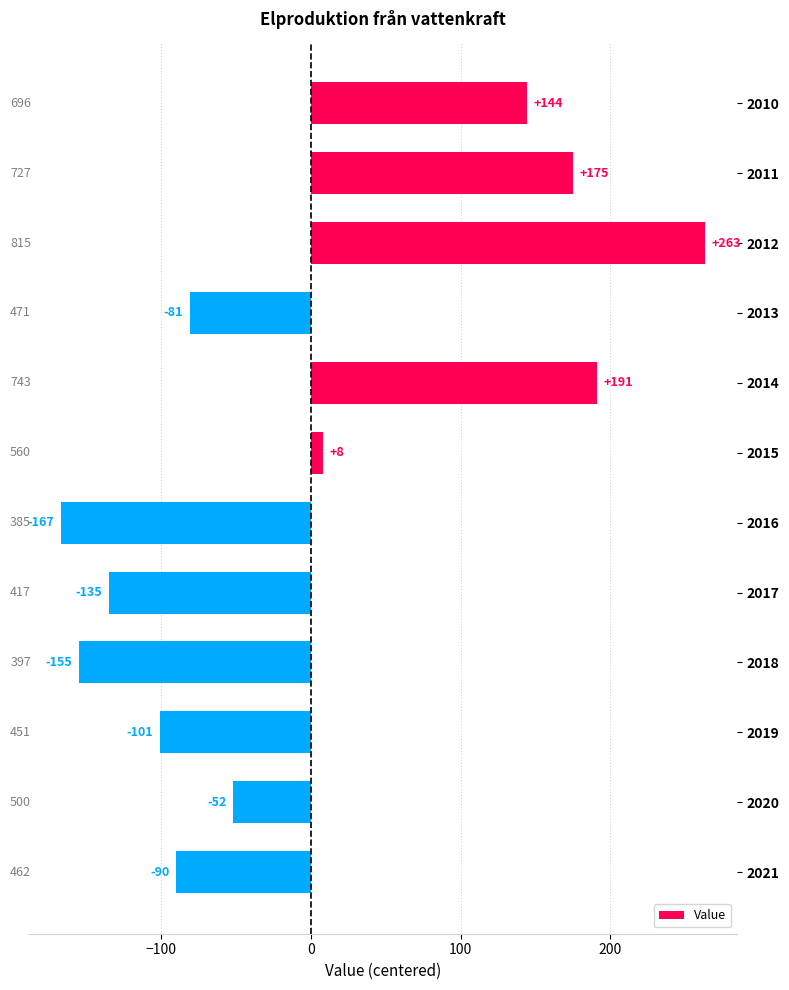

Rank the categories by value from highest to lowest.

2012, 2014, 2011, 2010, 2015, 2020, 2013, 2021, 2019, 2017, 2018, 2016